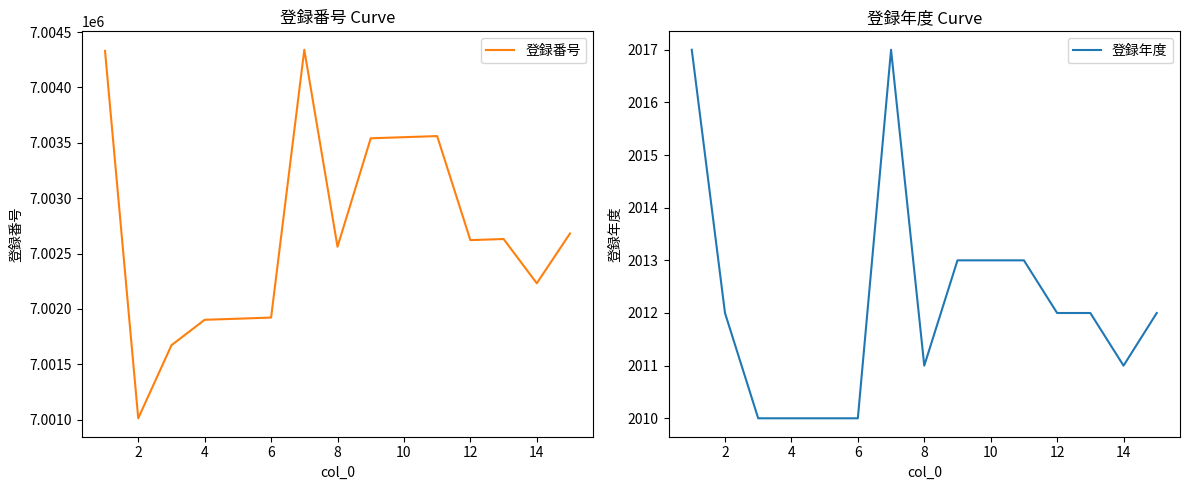

List the series in order of their peak value, highest first.

登録番号, 登録年度